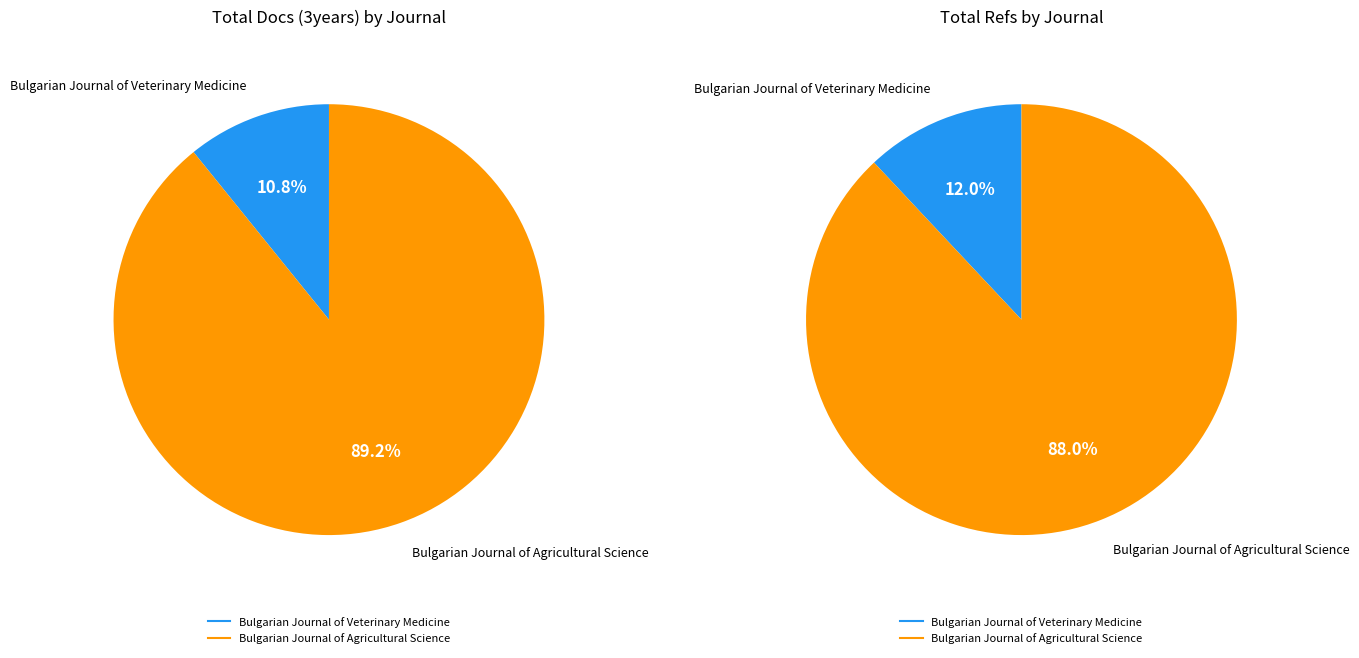

Which category has the smallest portion of the pie?

Bulgarian Journal of Veterinary Medicine